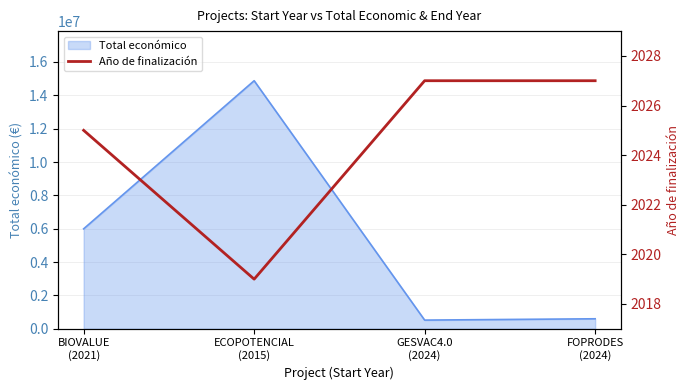

Reading left to right, what are all the values shown in this chart?

2025	2019	2027	2027